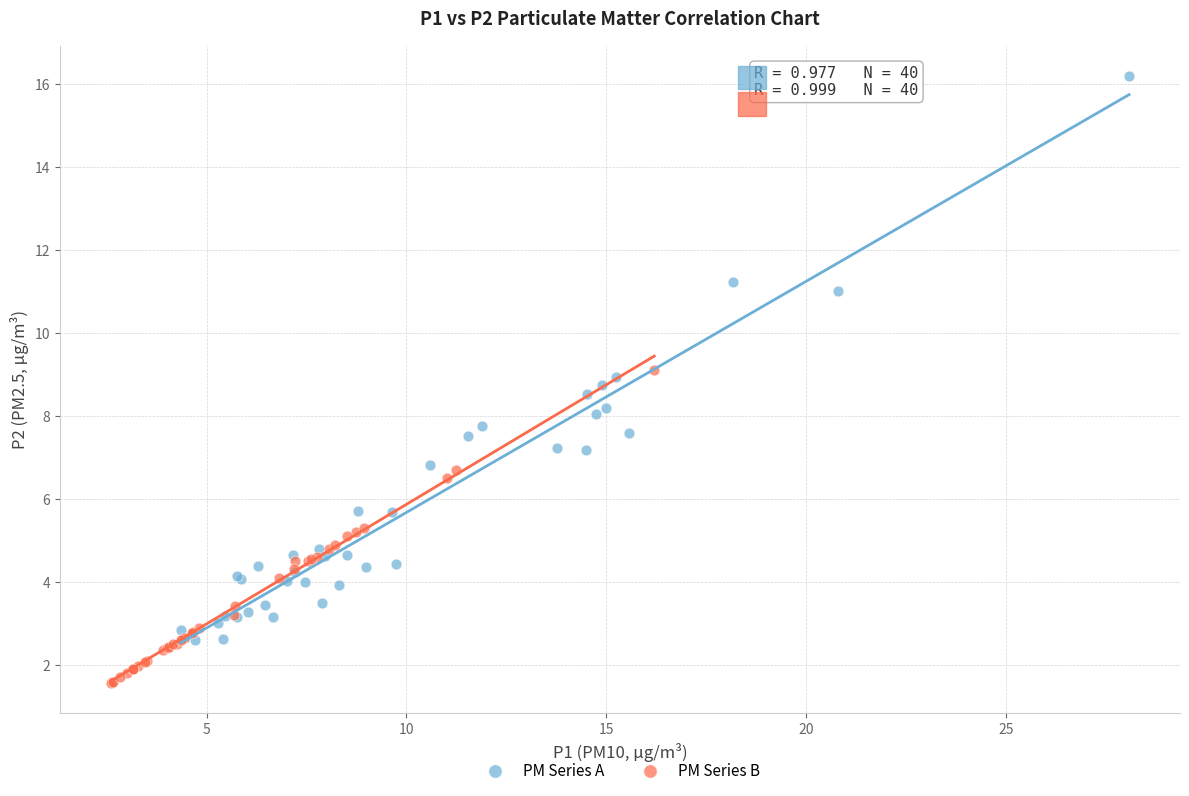

What are all the series names shown in the legend?

PM Series A, PM Series B